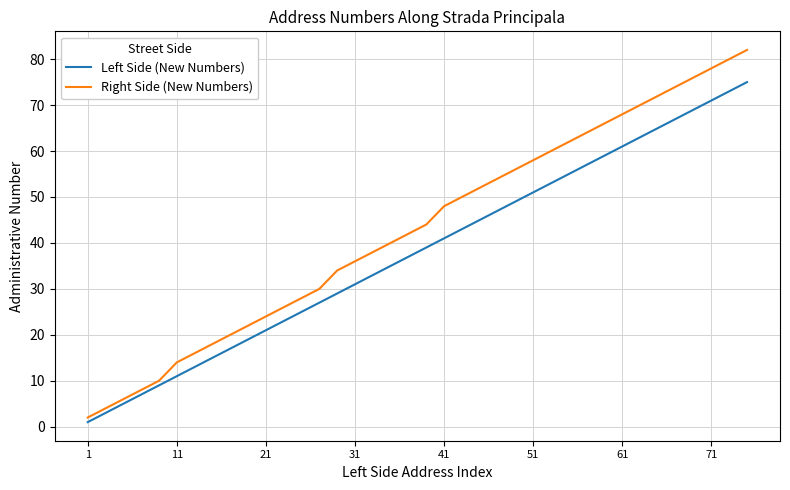

Rank the series by their maximum value, from highest to lowest.

Right Side (New Numbers), Left Side (New Numbers)